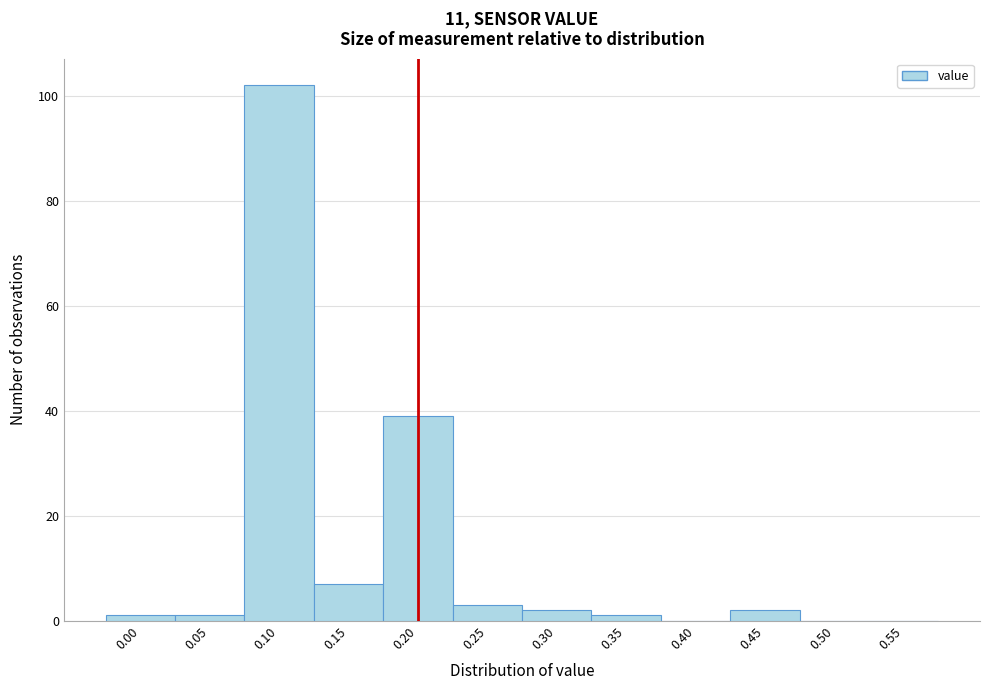

Reading left to right, list every bar in this chart as the range it spans on the x-axis followed by its height. The values are not printed on the chart, so give them approximately, as read against the axis.

-0.025 to 0.025: under 2
0.025 to 0.075: under 2
0.075 to 0.125: 102
0.125 to 0.175: 8
0.175 to 0.225: 40
0.225 to 0.275: 4
0.275 to 0.325: 2
0.325 to 0.375: under 2
0.375 to 0.425: 0
0.425 to 0.475: 2
0.475 to 0.525: 0
0.525 to 0.575: 0